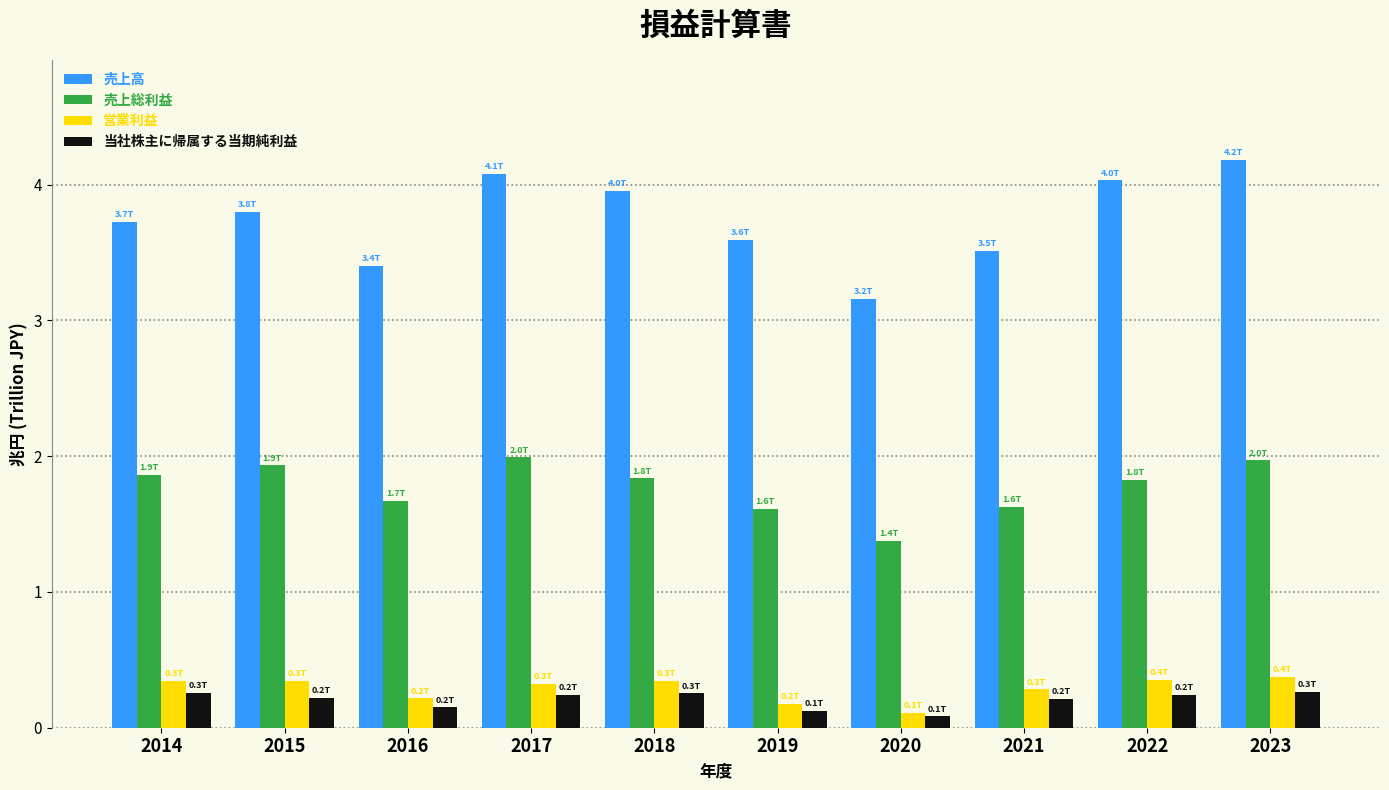

What is the sum of the 営業利益 values at 2014 and 2015?

0.7